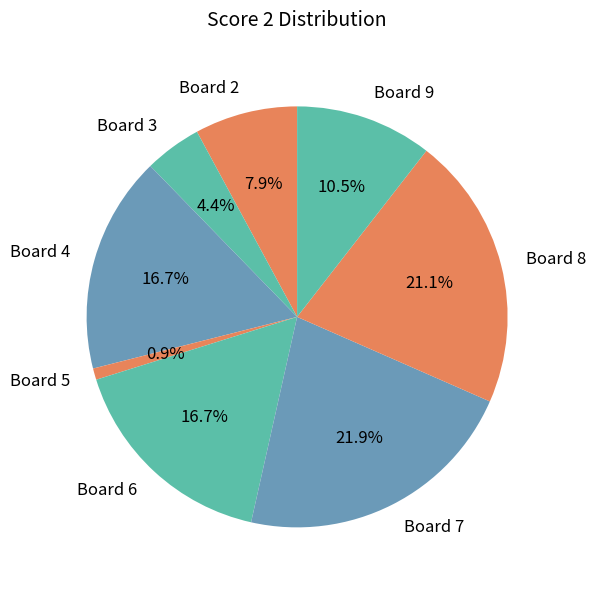

Which category has the biggest portion of the pie?

Board 7